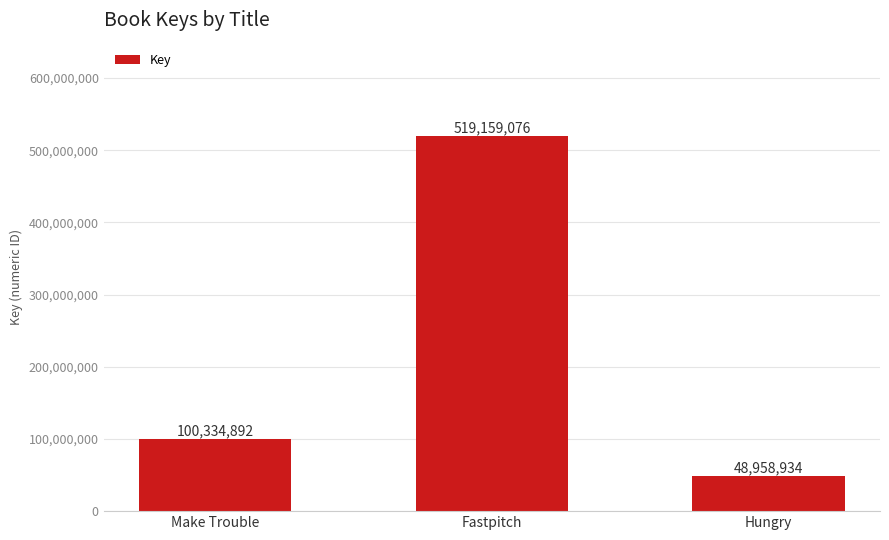

Approximately how many times larger is the value at Hungry compared to Make Trouble?

0.5